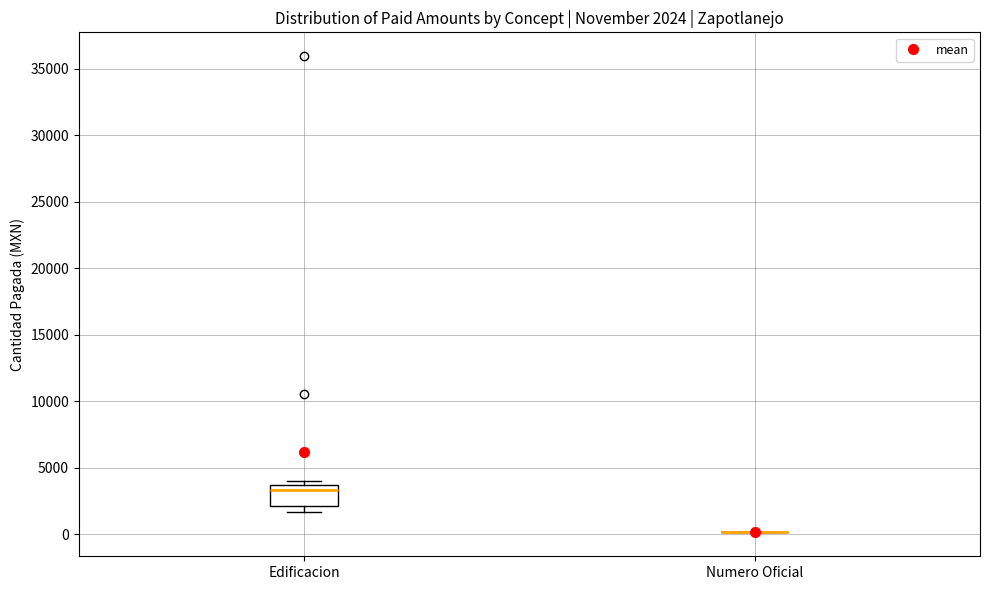

Comparing the boxes themselves (not the whiskers), which one is the tallest?

Edificacion